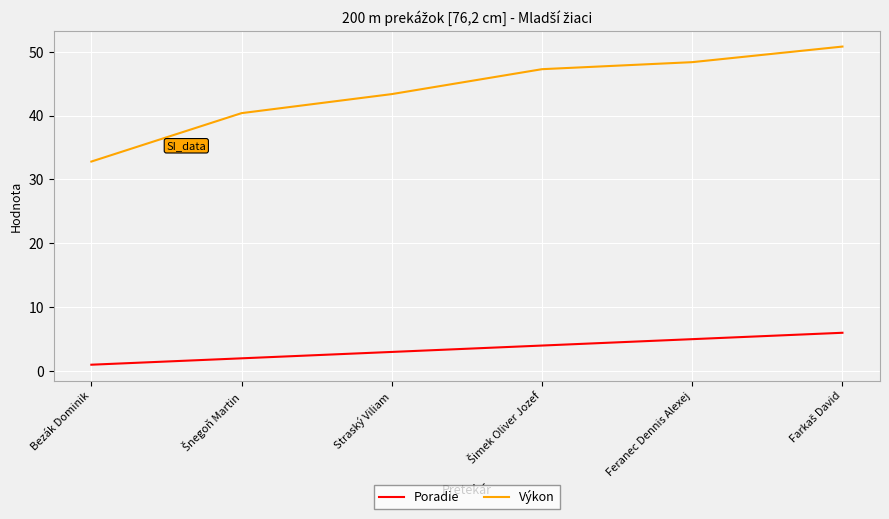

True or false: Výkon and Poradie cross at least once.

False